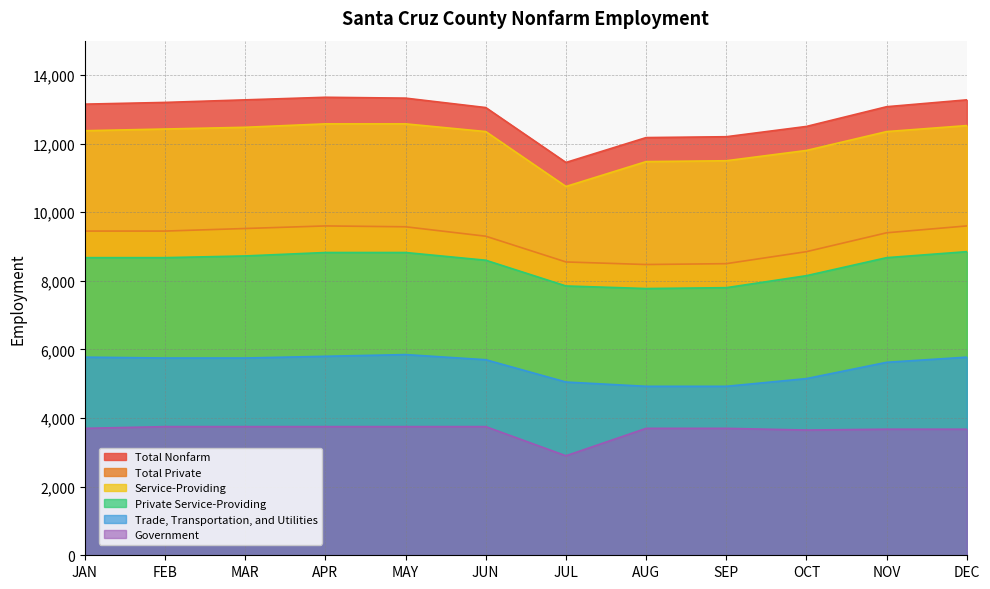

How many values in the Private Service-Providing series exceed 8675?

4